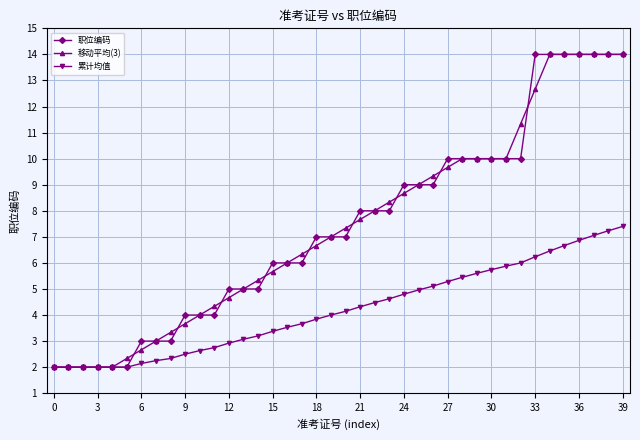

How many distinct data groups are displayed?

3